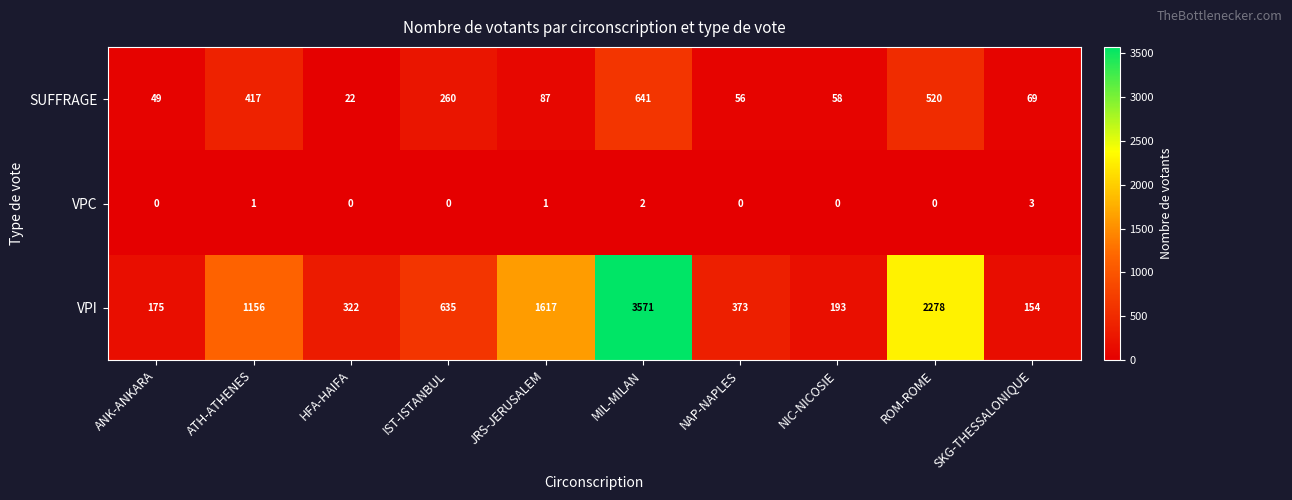

Rank the categories by SUFFRAGE value from lowest to highest.

HFA-HAIFA, ANK-ANKARA, NAP-NAPLES, NIC-NICOSIE, SKG-THESSALONIQUE, JRS-JERUSALEM, IST-ISTANBUL, ATH-ATHENES, ROM-ROME, MIL-MILAN